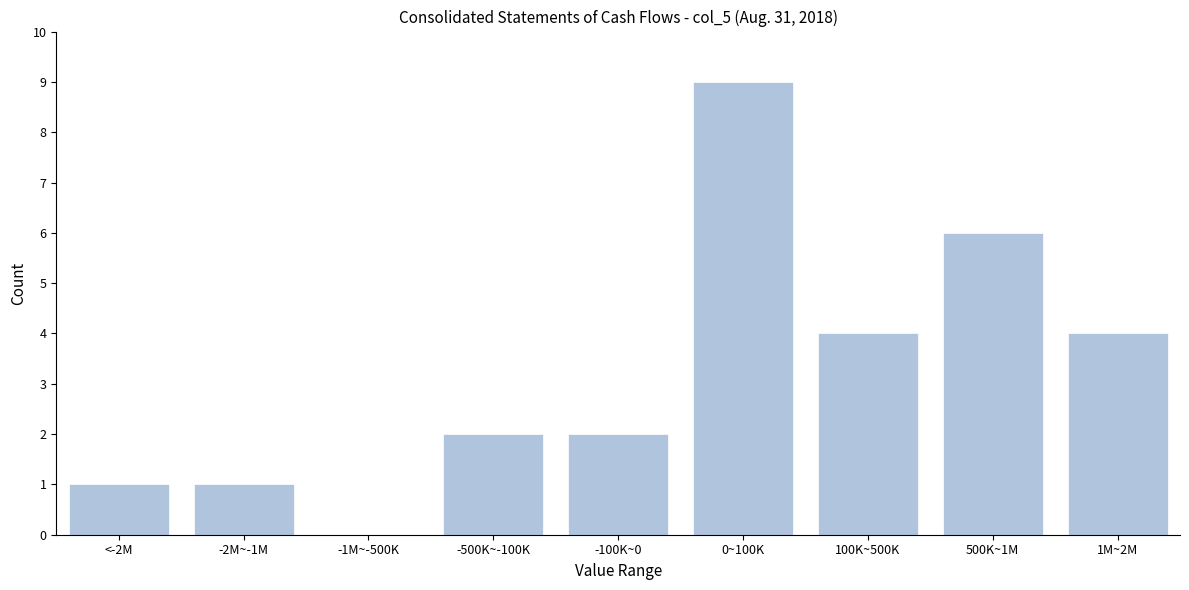

Reading left to right, list all the values displayed in this chart.

<-2M=1	-2M~-1M=1	-1M~-500K=0	-500K~-100K=2	-100K~0=2	0~100K=9	100K~500K=4	500K~1M=6	1M~2M=4